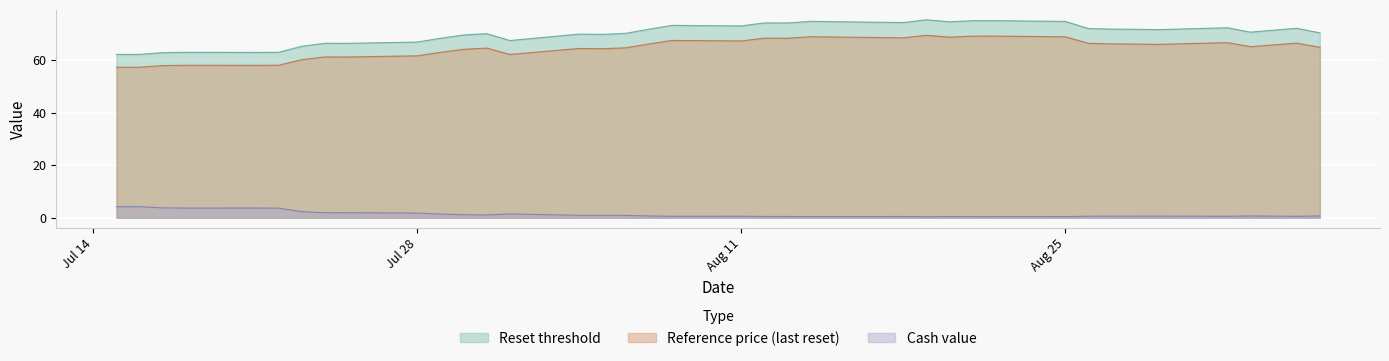

True or false: Cash value has a value of 0.9 at 2025-09-03.

False